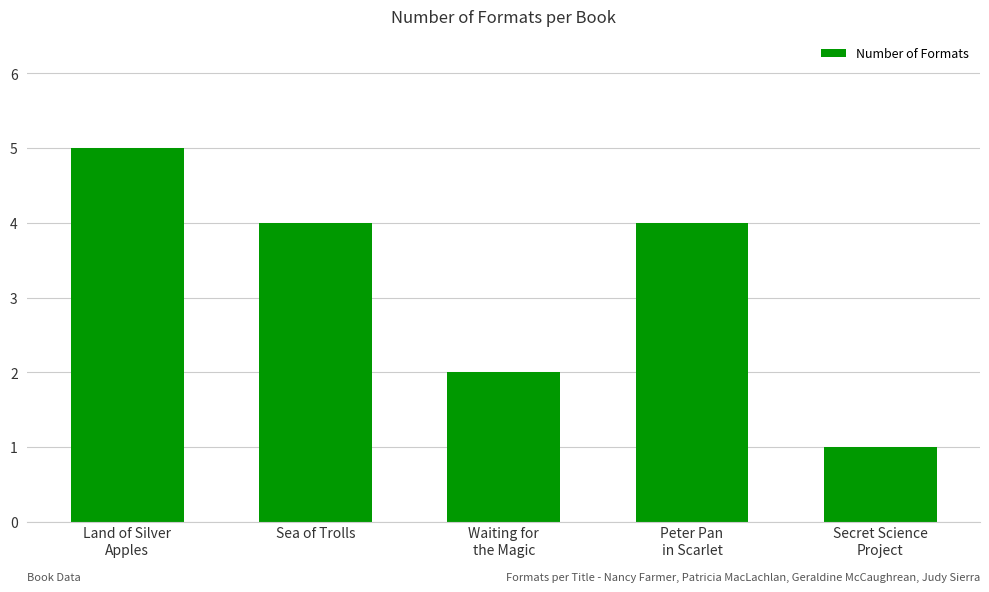

How many values are below 4?

2